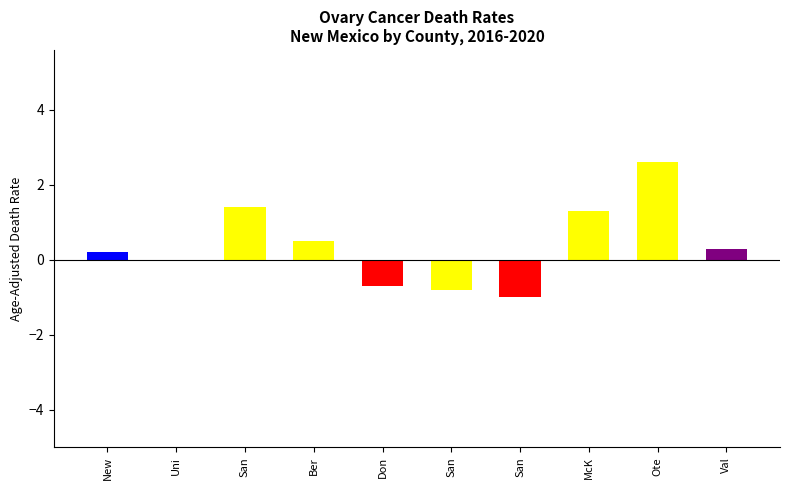

Rank the categories by value from lowest to highest.

Sandoval County, San Juan County, Dona Ana County, United States, New Mexico, Valencia County, Bernalillo County, McKinley County, Santa Fe County, Otero County